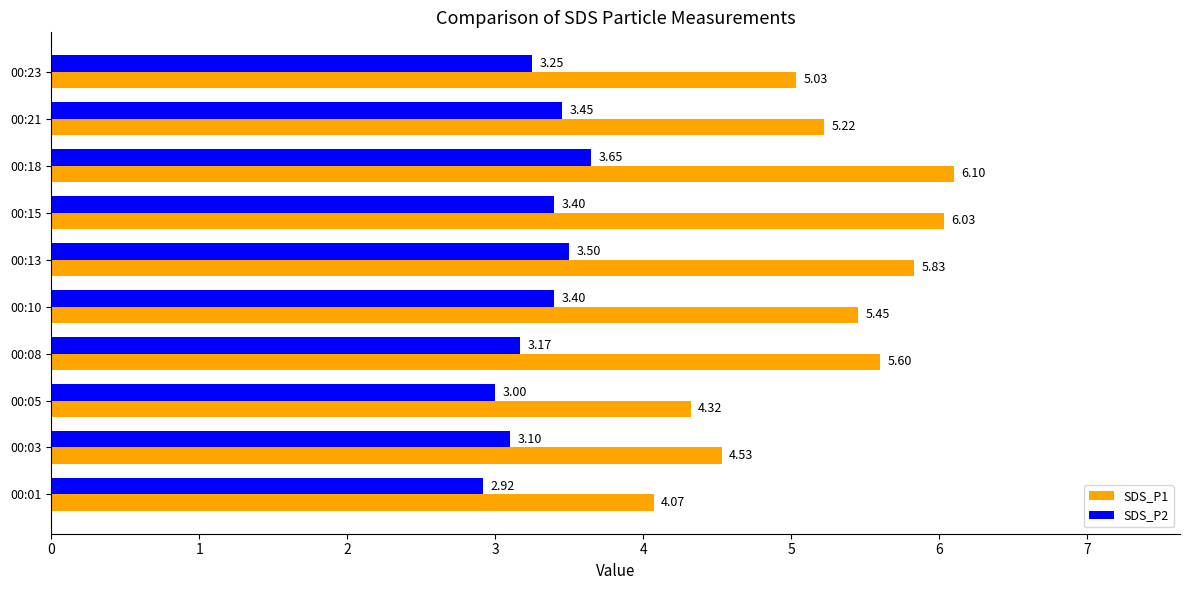

What are all the series names shown in the legend?

SDS_P1, SDS_P2